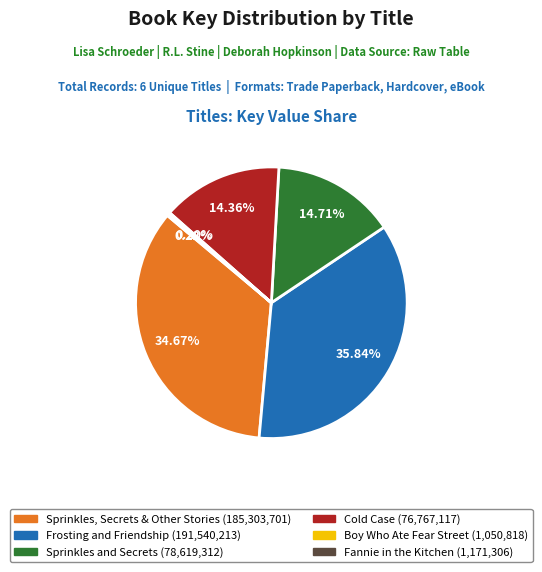

Is there any slice that represents more than half of the pie?

No